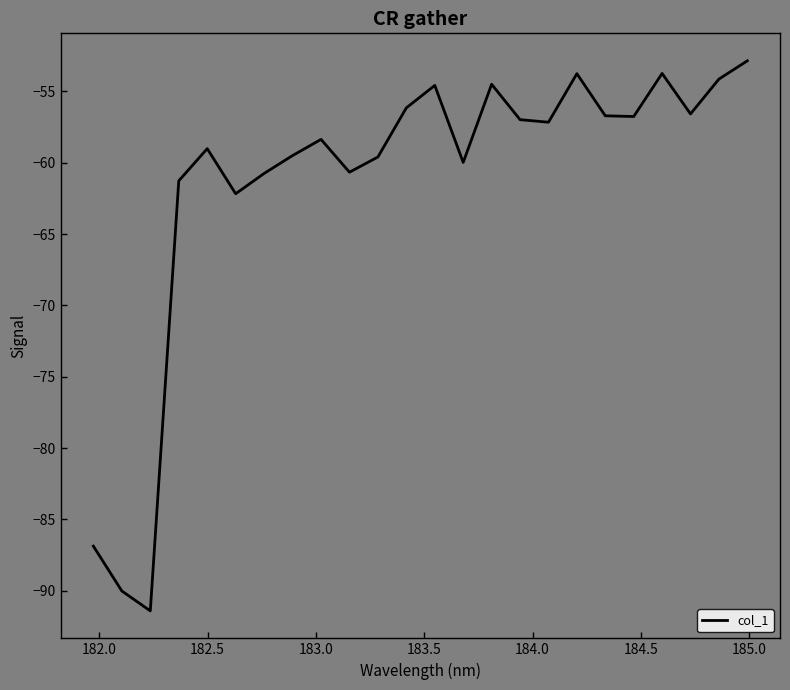

What is the minimum value shown in the chart?

-91.4